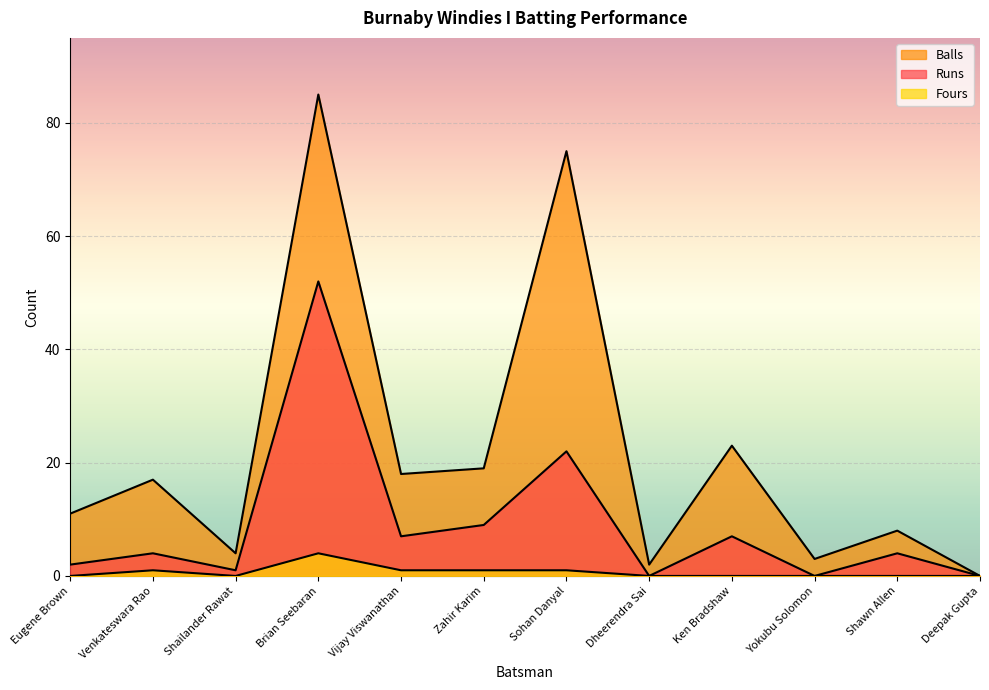

At which category does Fours reach its first local valley?

Shailander Rawat